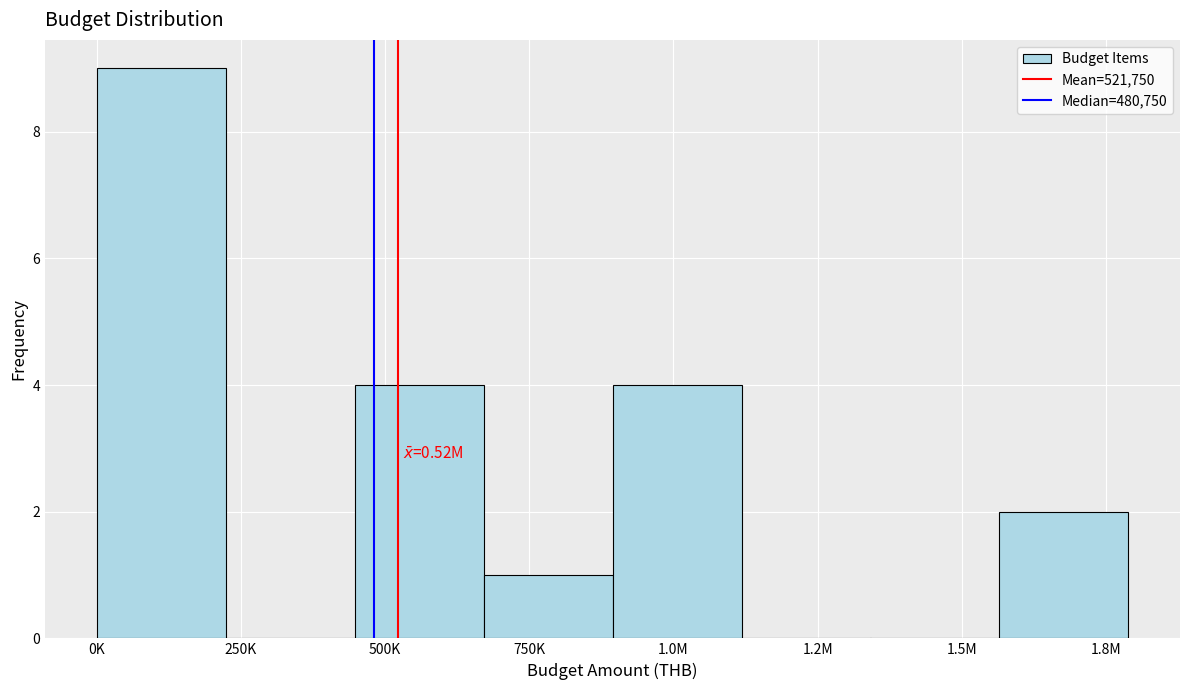

Reading right to left, extract all data points from this chart.

1.8M=2	1.5M=0	1.2M=0	1.0M=4	750K=1	500K=4	250K=0	0K=9